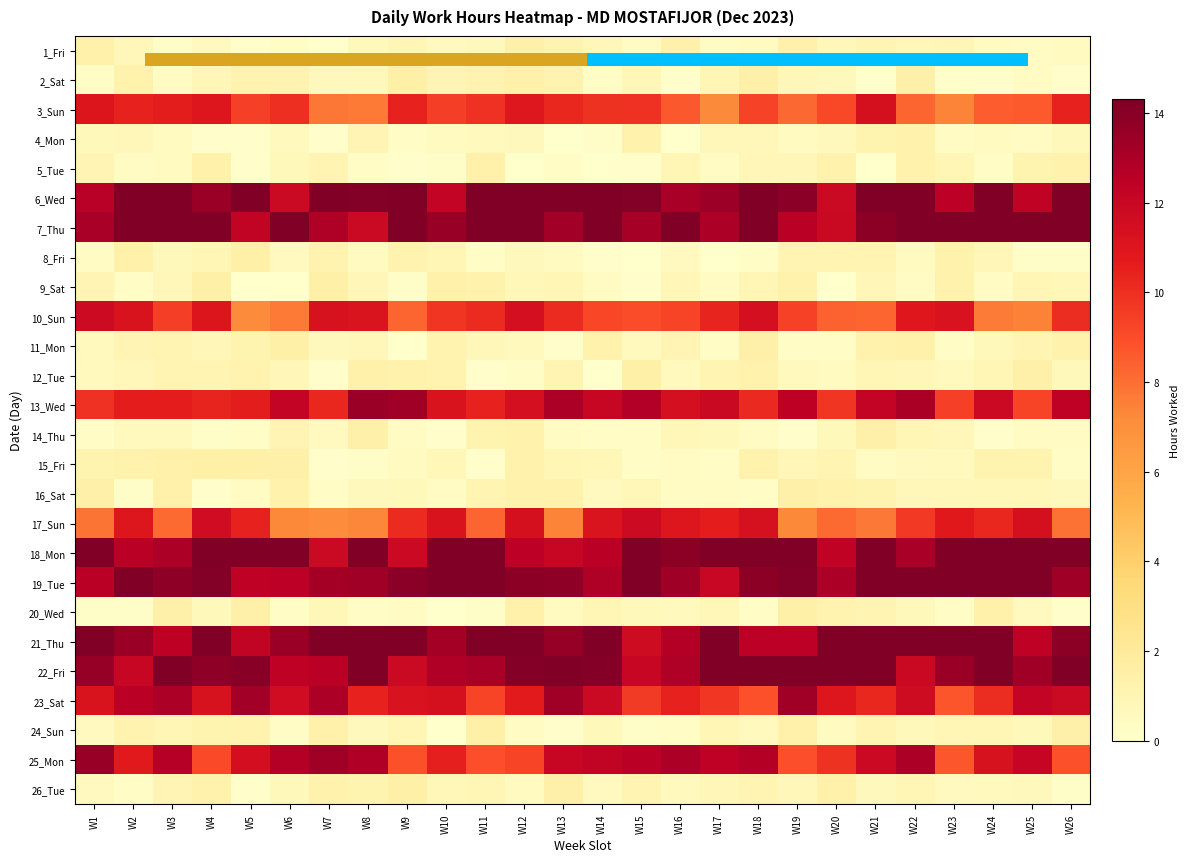

Which category has the highest value across all series?

W2